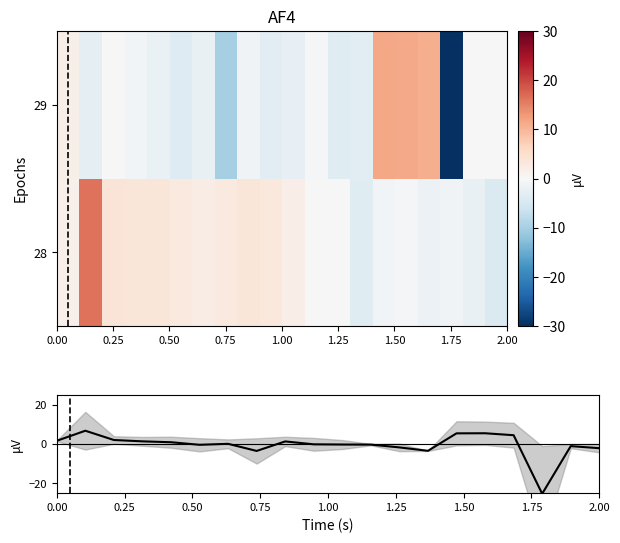

What is the minimum value shown in the chart?

-49.6